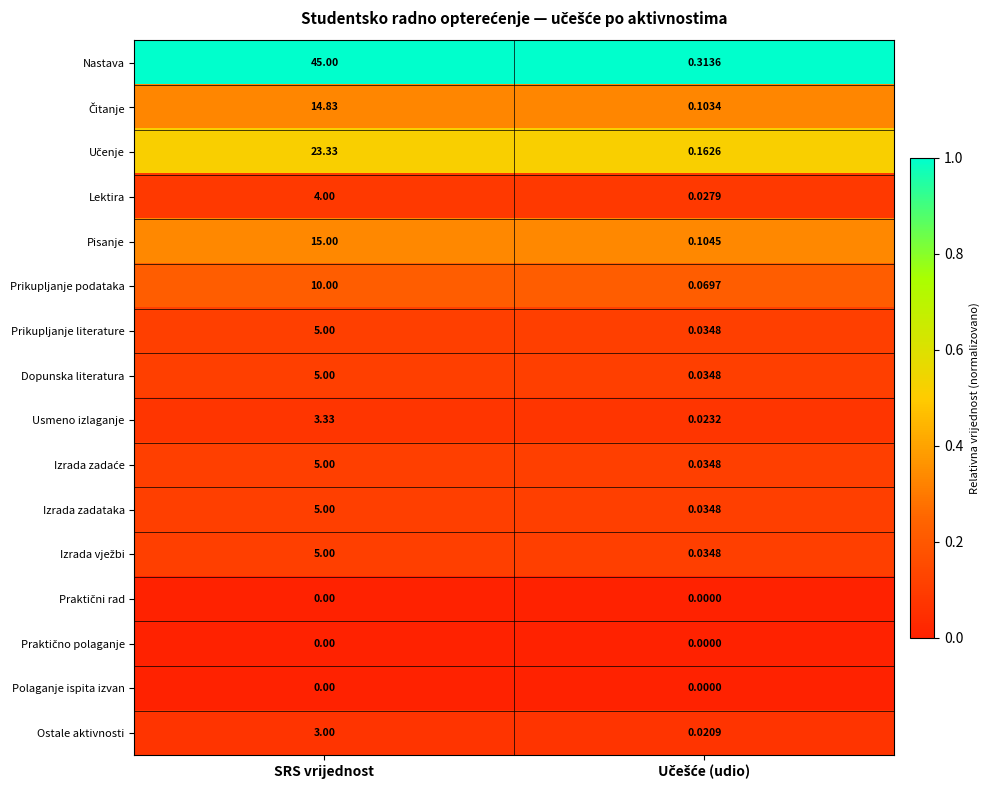

Which series has the largest total across all categories?

Nastava